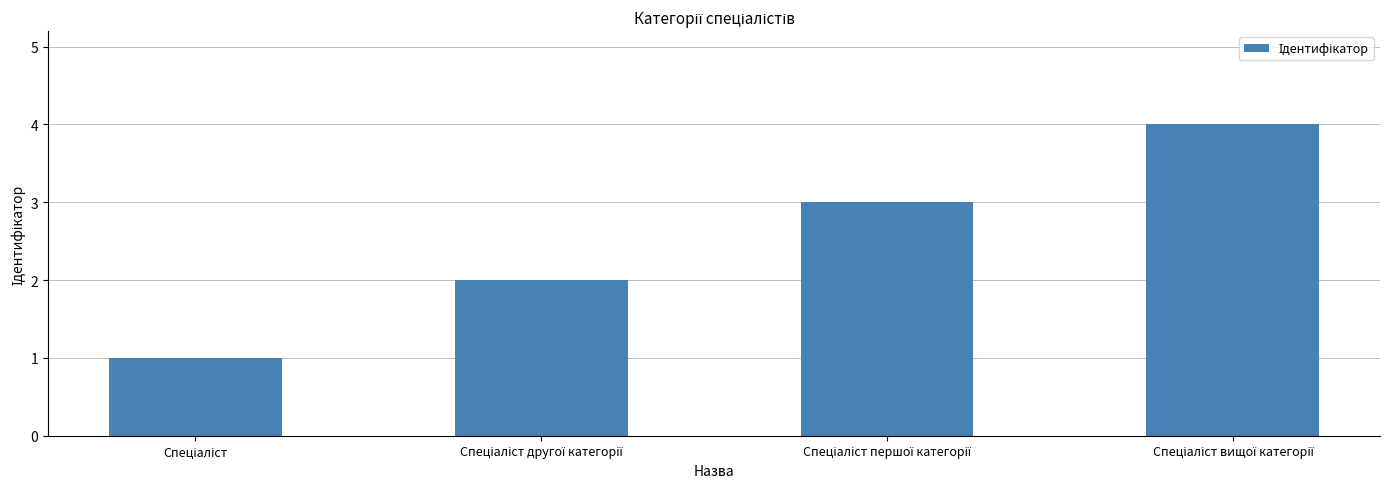

What is the difference between the maximum and minimum values?

3